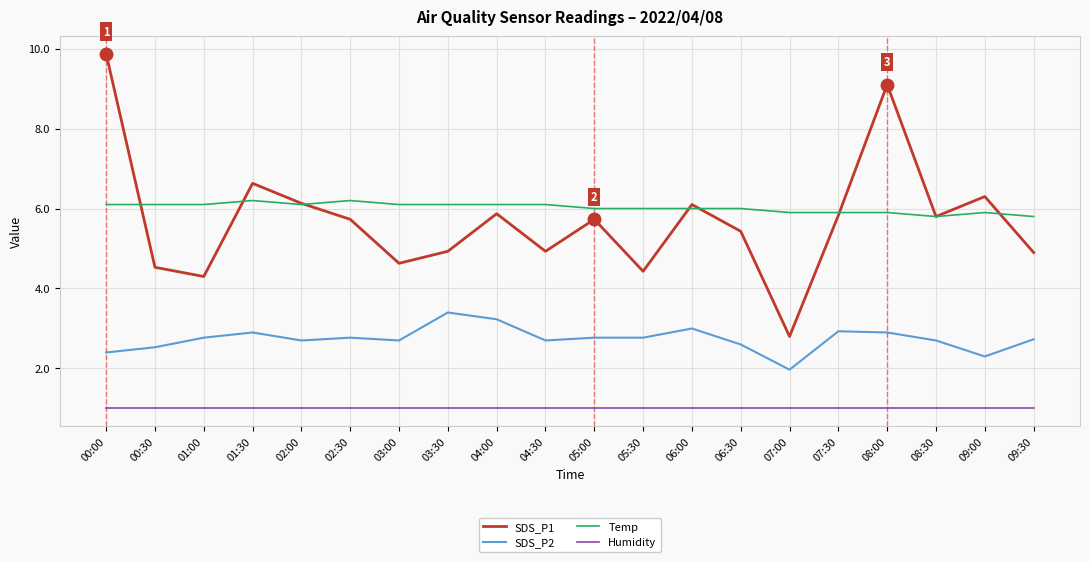

How many categories are shown in the chart?

20